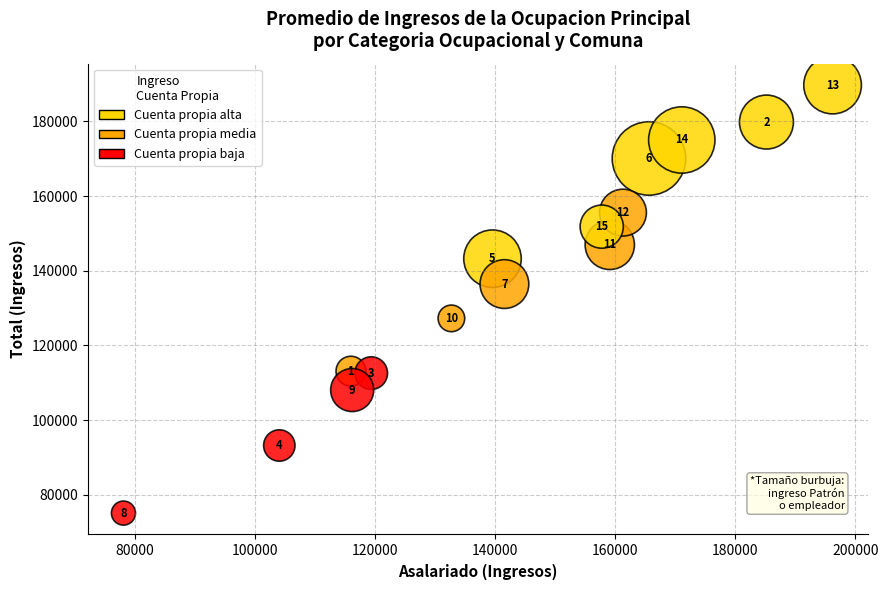

What is the range of X values (max minus min)?

118079.1